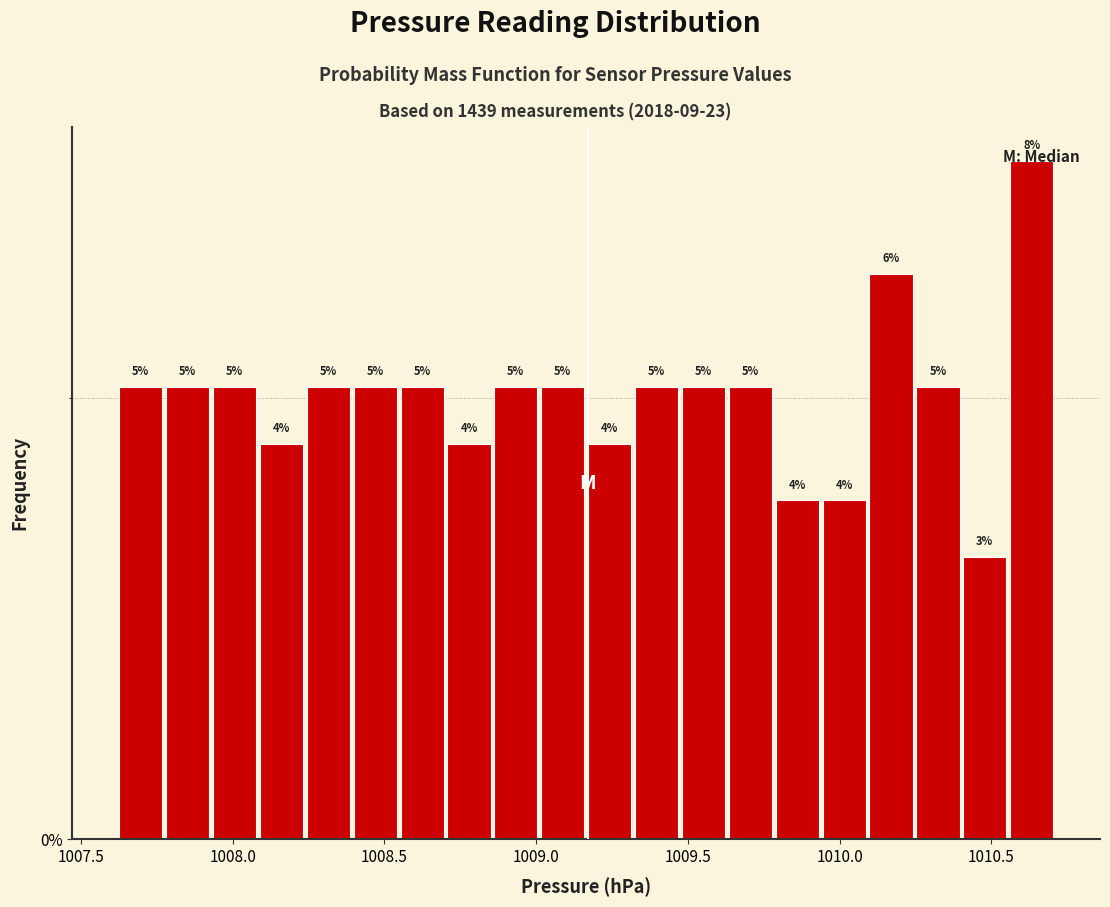

Around what value on the x-axis is the tallest bar? Give the approximate position of its centre, as read against the axis.

1010.65